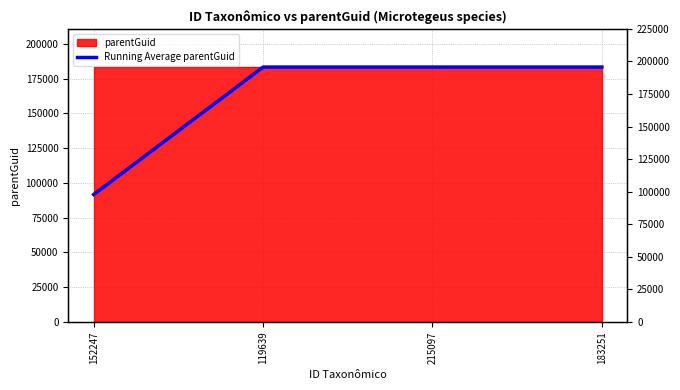

What is the greatest value displayed?

183308